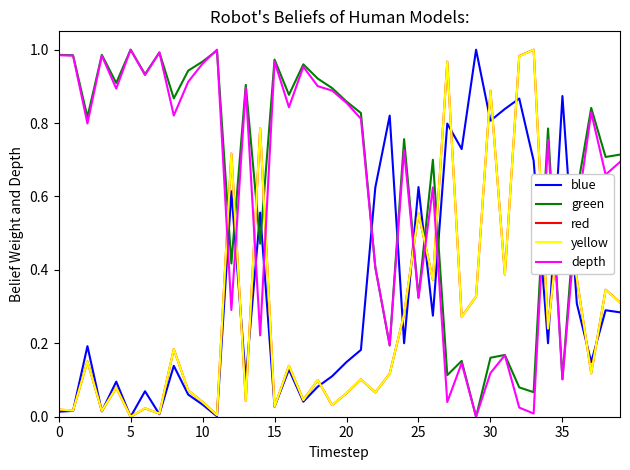

True or false: yellow and depth cross at least once.

True